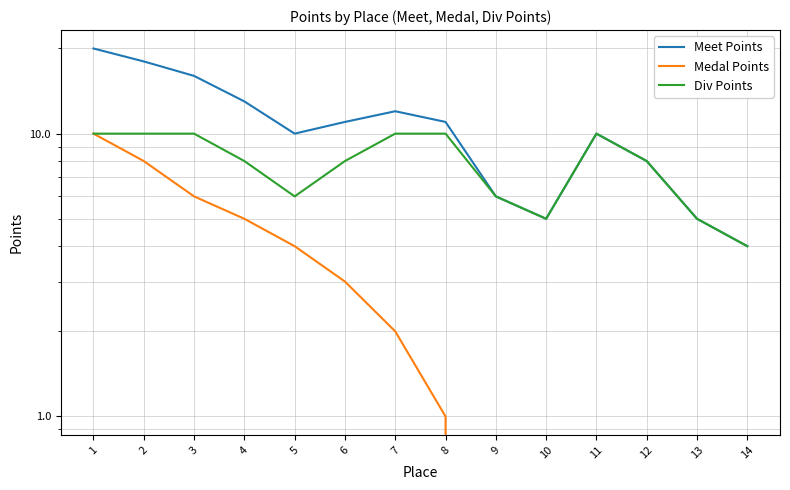

Is it true that Div Points equals 13 at 4?

False